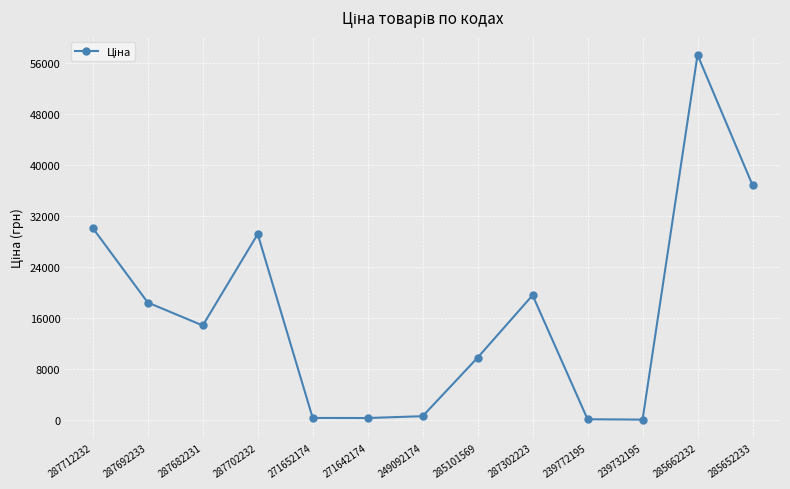

What is the average value?

16716.6